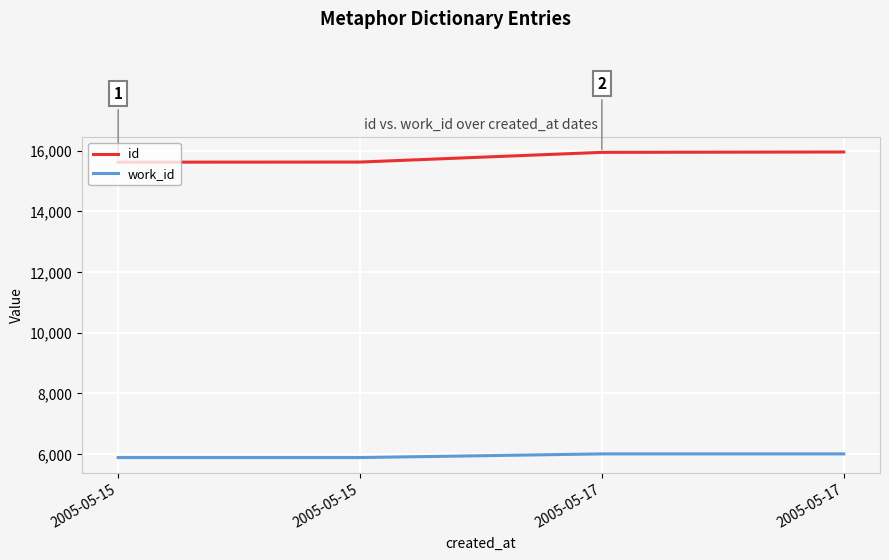

True or false: work_id and id intersect in this chart.

False